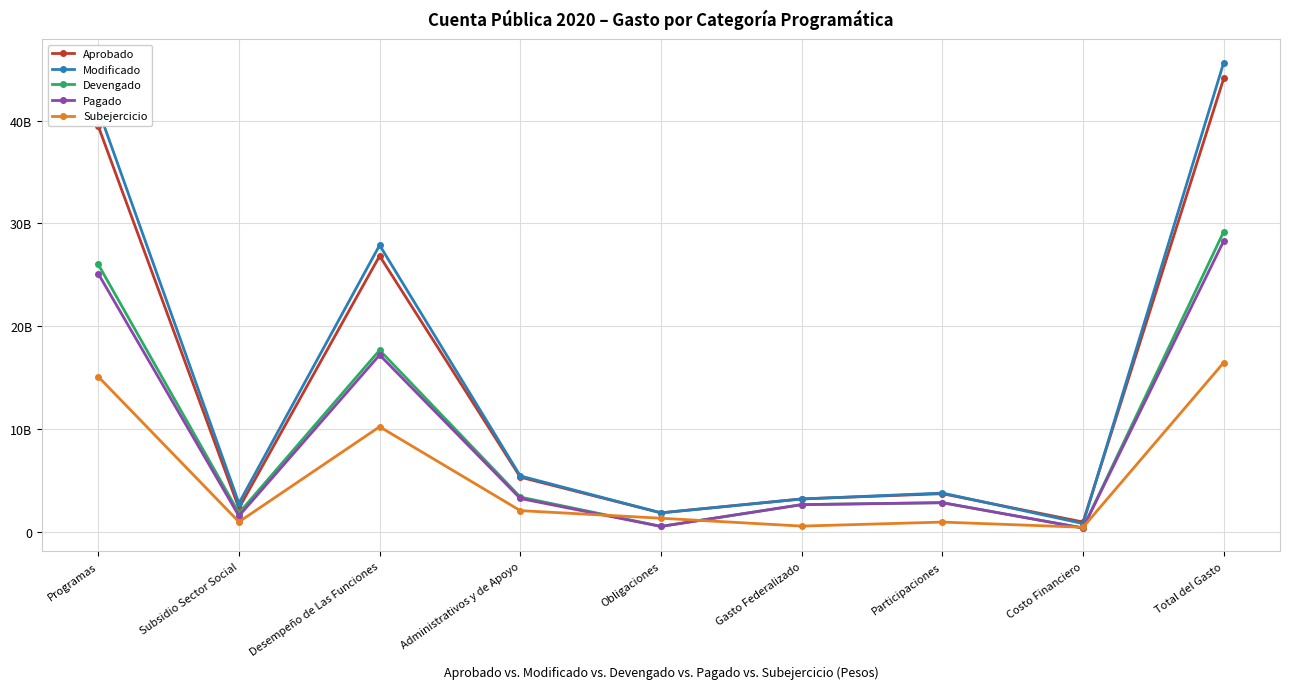

Which series has the largest range (max minus min)?

Modificado